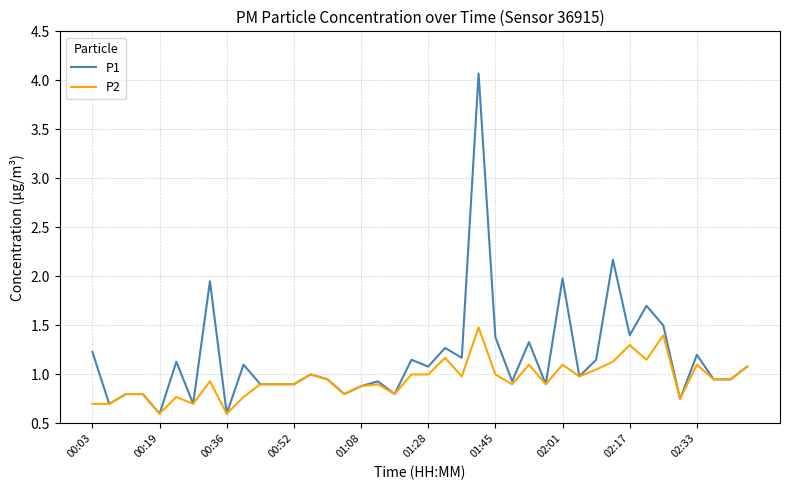

What are all the series names shown in the legend?

P1, P2